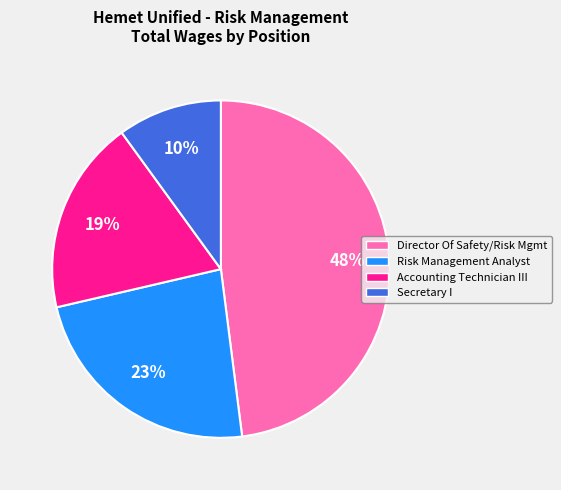

What percentage is the Secretary I slice, to the nearest percent?

10%